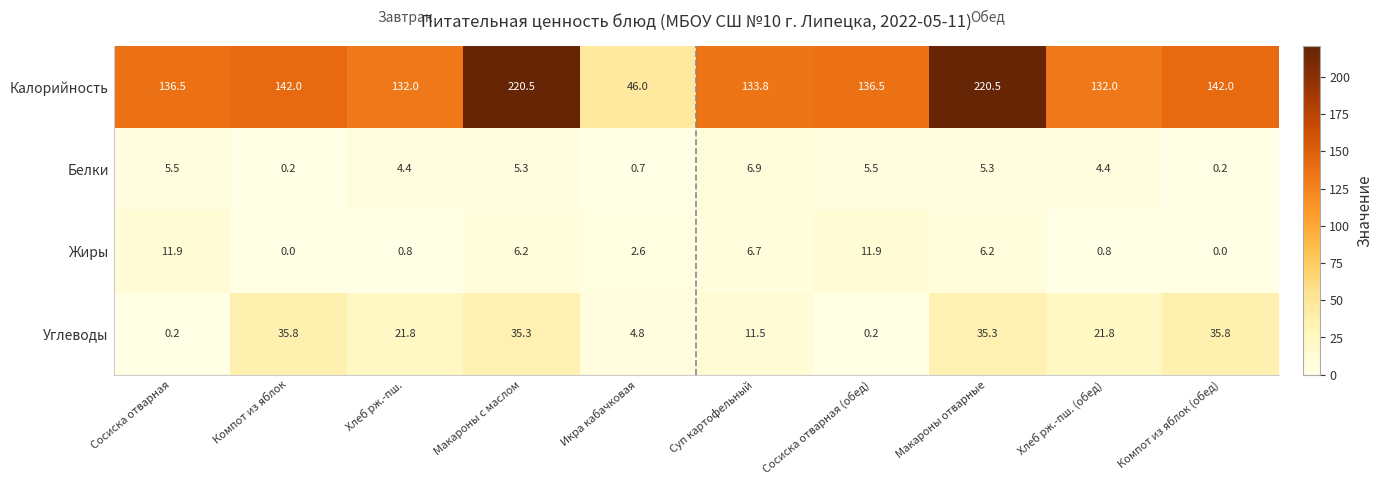

Which series has the largest total across all categories?

Калорийность